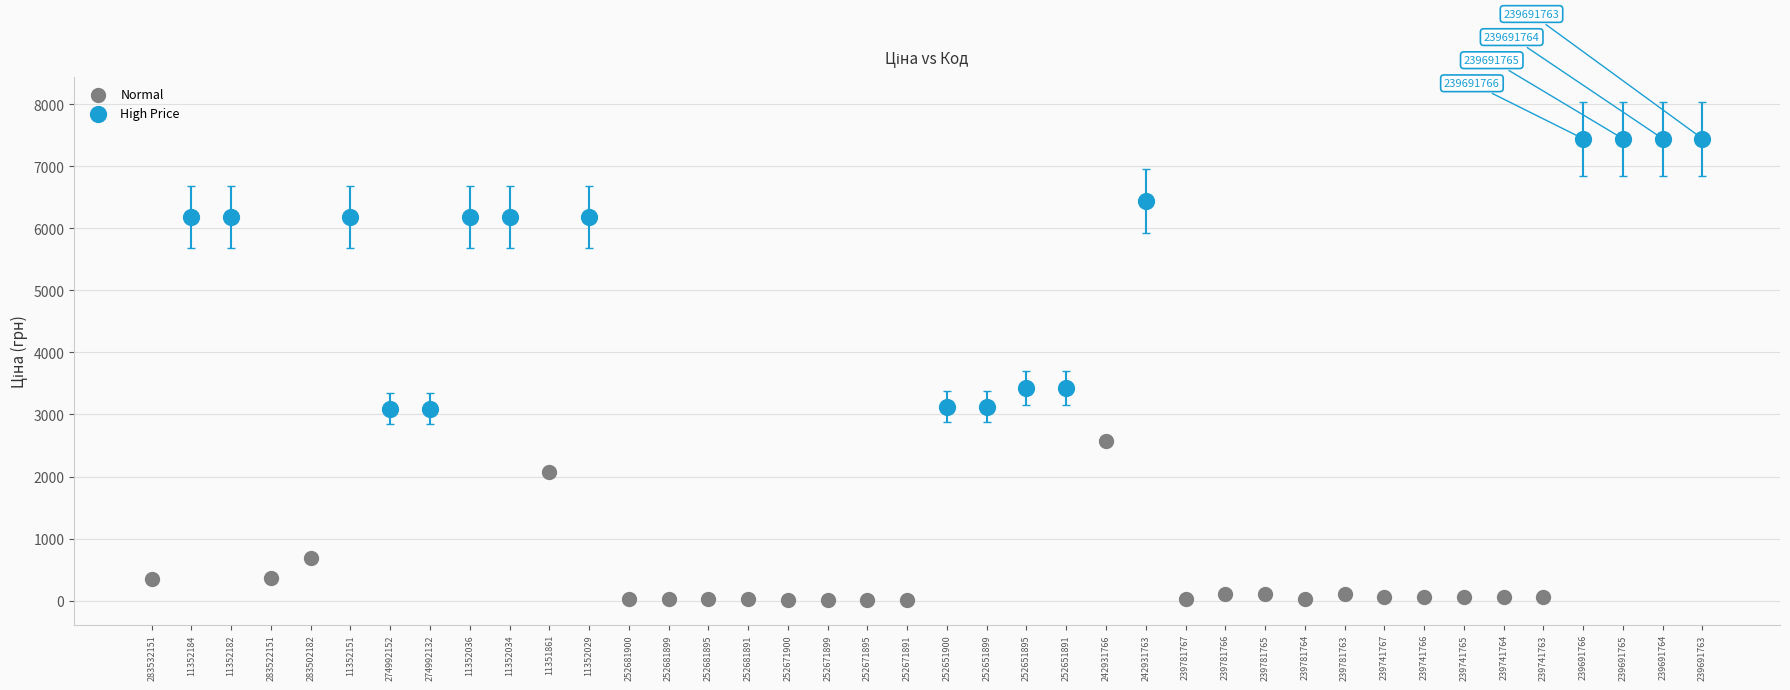

Which series contains the lowest Y value?

Normal